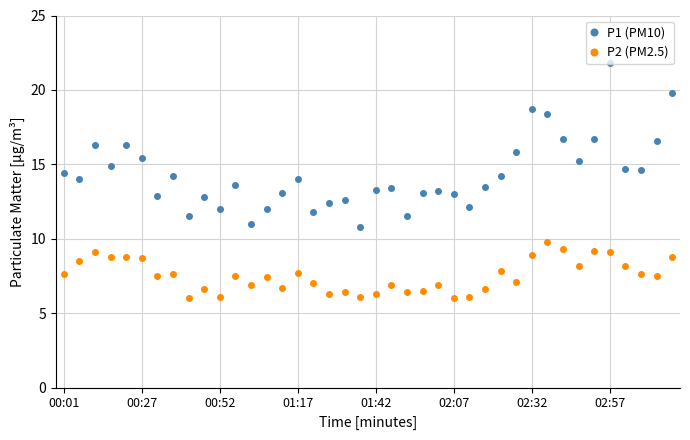

Which series has the largest total across all categories?

P1 (PM10)